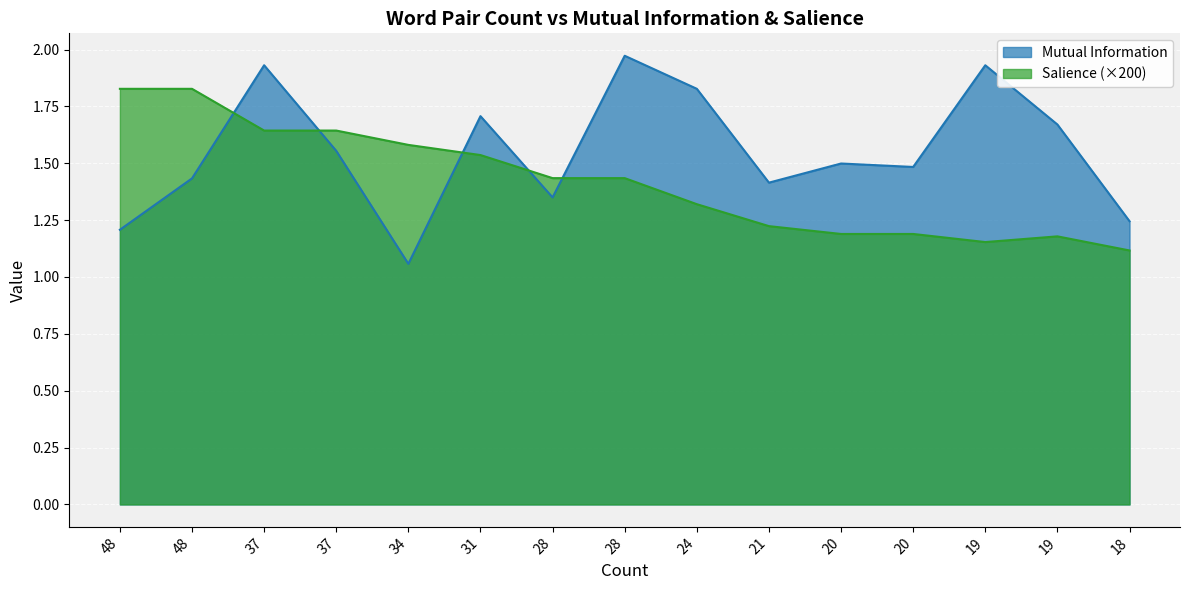

What is the maximum value for Mutual Information?

2.0